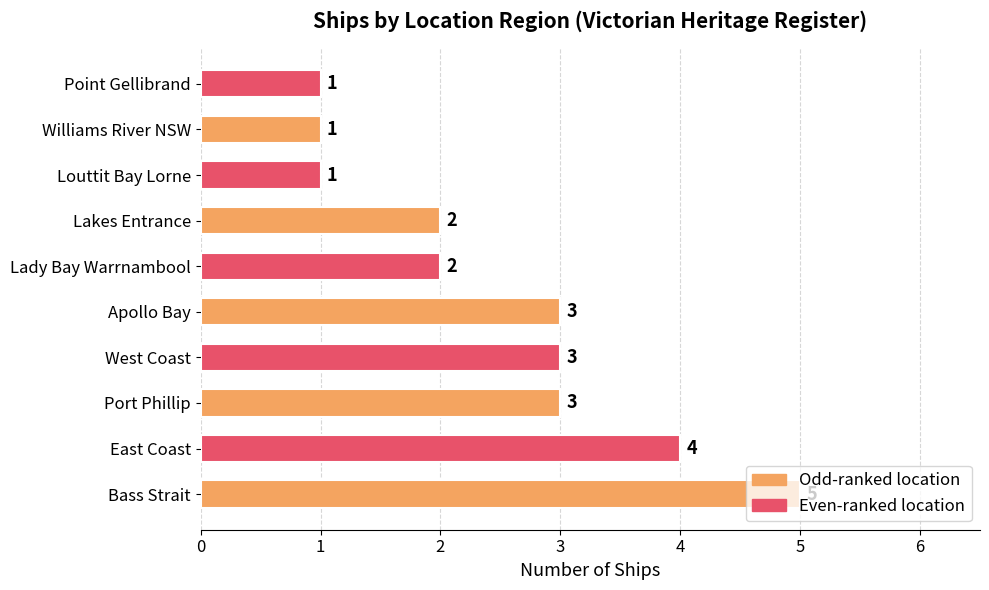

What value does the data have at East Coast?

4